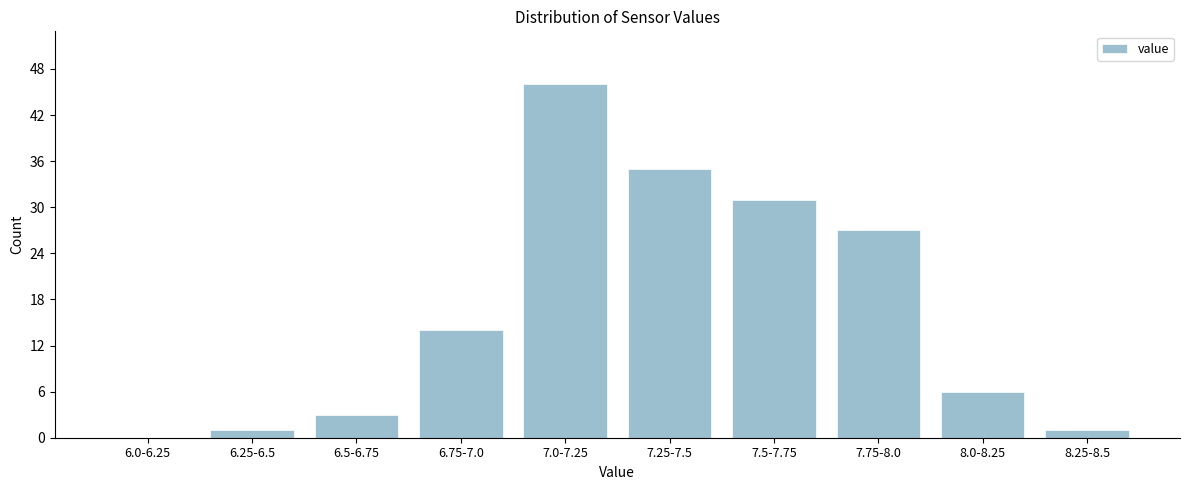

Reading left to right, transcribe all the data shown in this chart.

6.0-6.25=0	6.25-6.5=1	6.5-6.75=3	6.75-7.0=14	7.0-7.25=46	7.25-7.5=35	7.5-7.75=31	7.75-8.0=27	8.0-8.25=6	8.25-8.5=1